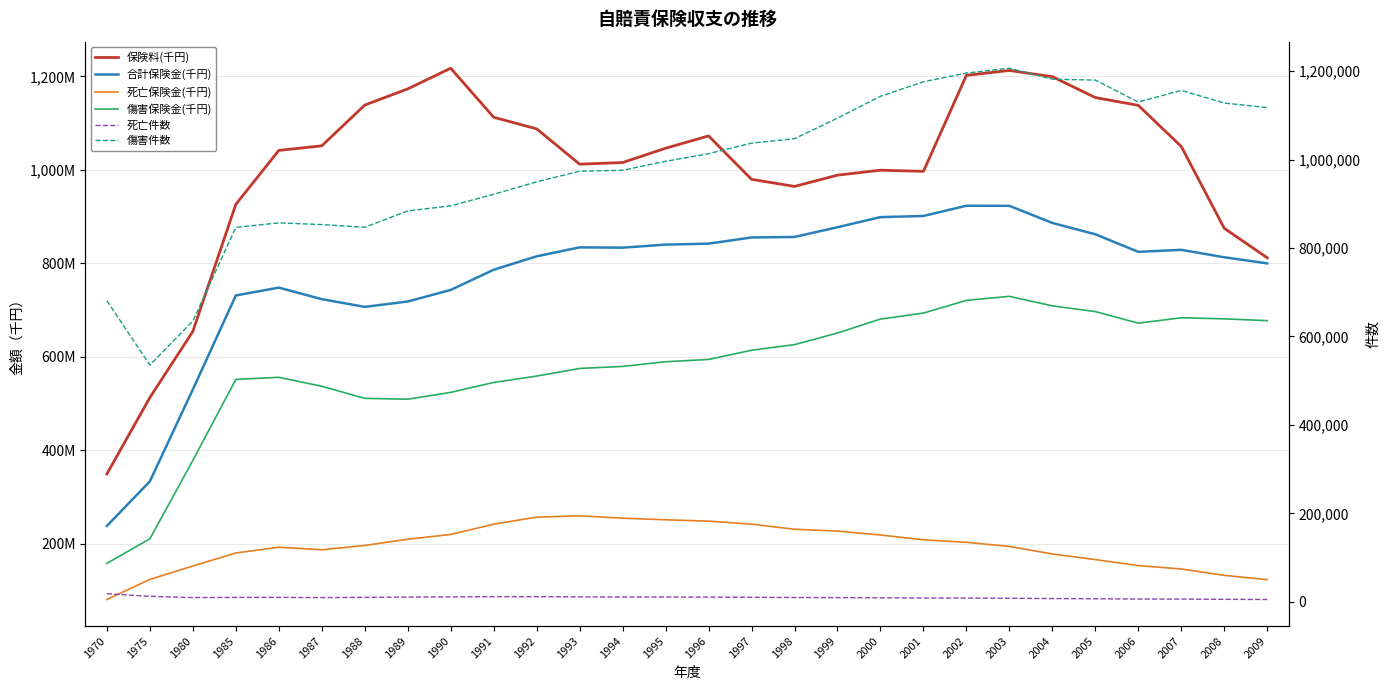

At how many categories does at least one series exceed 472412882?

27